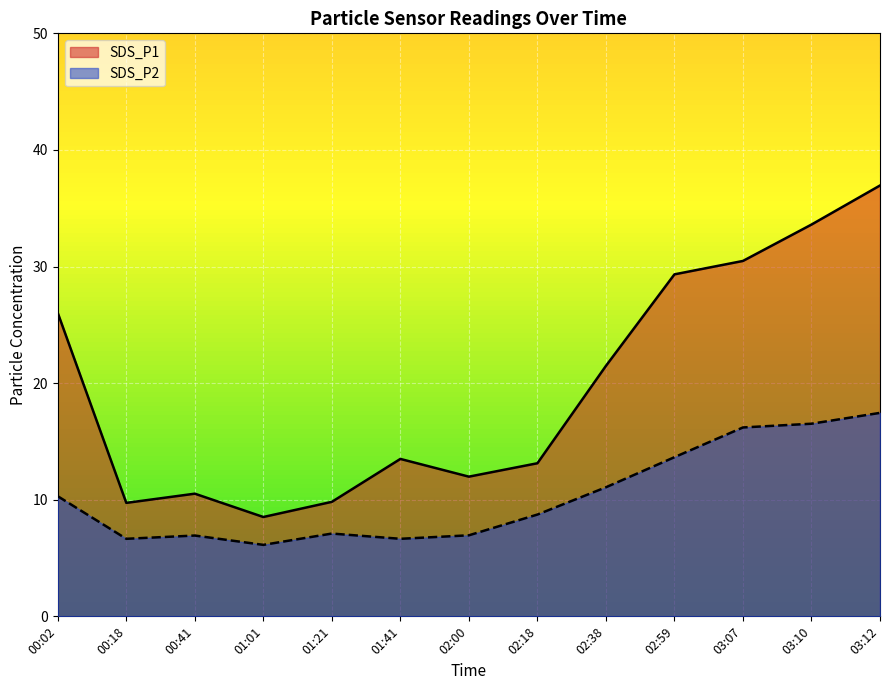

True or false: SDS_P1 has more than 0 points higher than both neighbors.

True